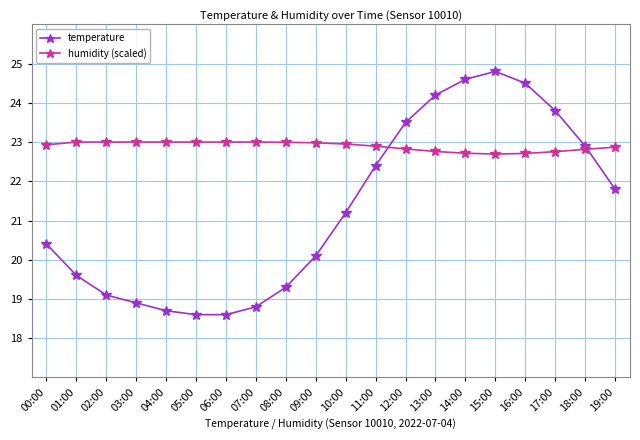

Is the value of humidity (scaled) at 06:00 greater than the value of temperature at 11:00?

Yes